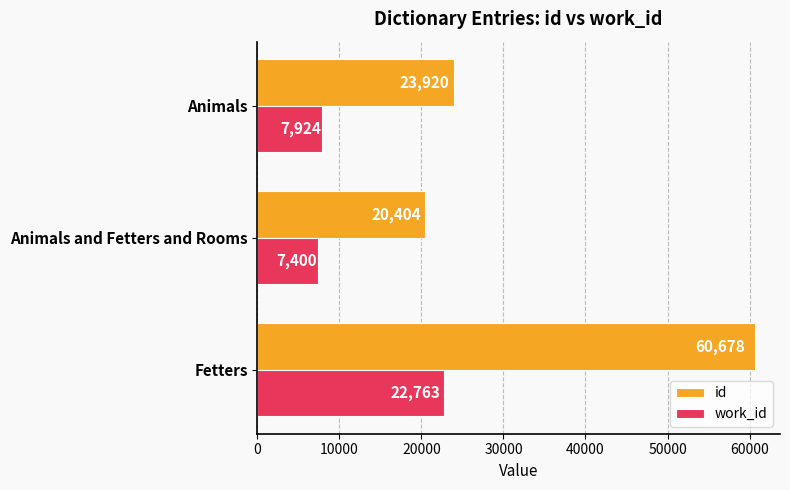

What is the spread (max minus min) of values at Fetters?

37915